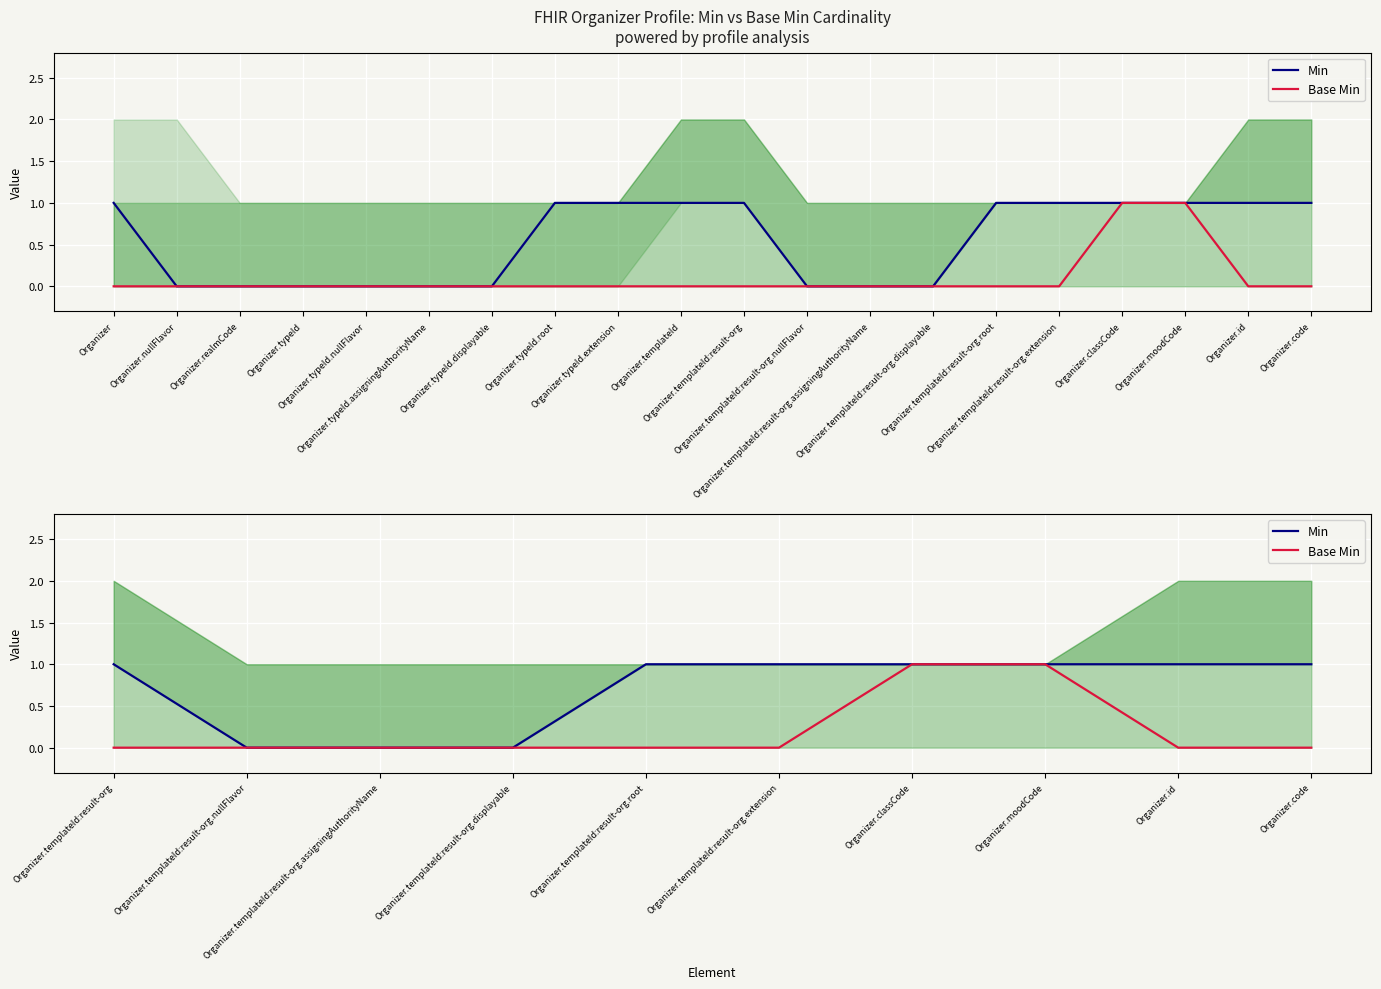

How many categories are shown in the chart?

10